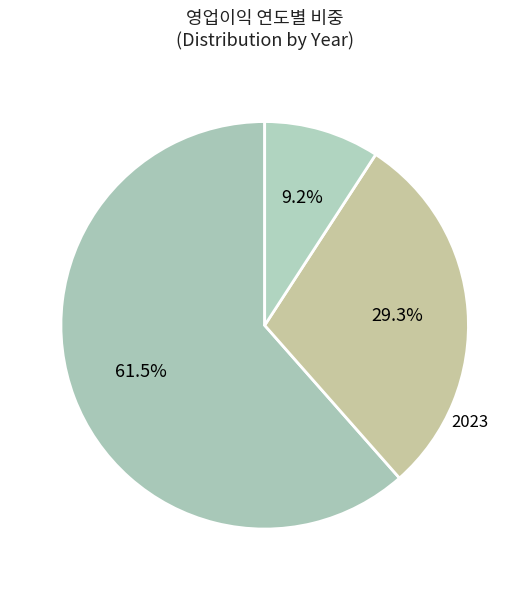

Combined, do 2022 and 2023 account for over 50%?

No